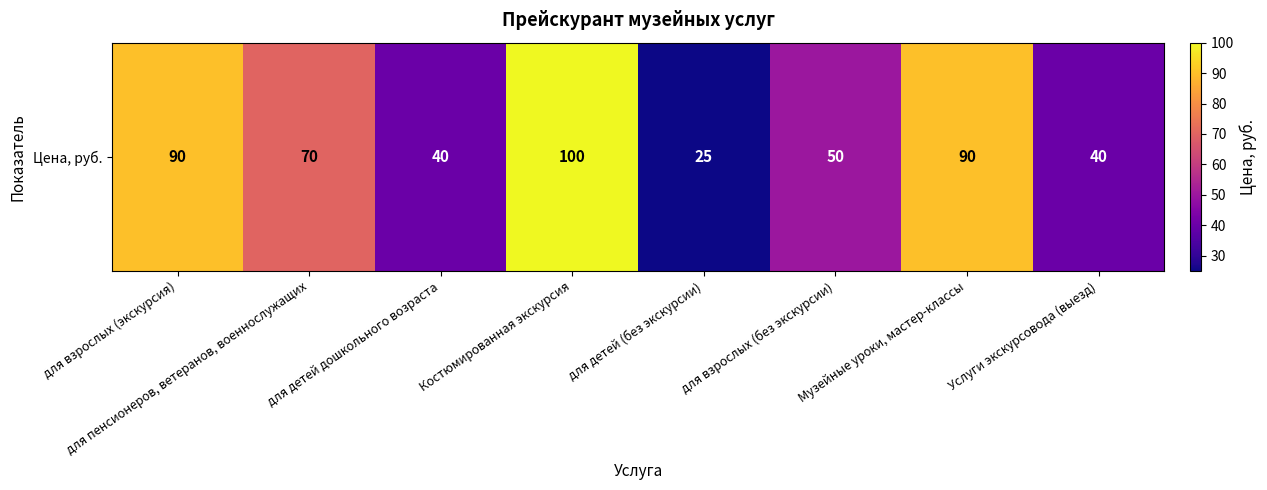

True or false: the data shows 112 at для пенсионеров, ветеранов, военнослужащих.

False